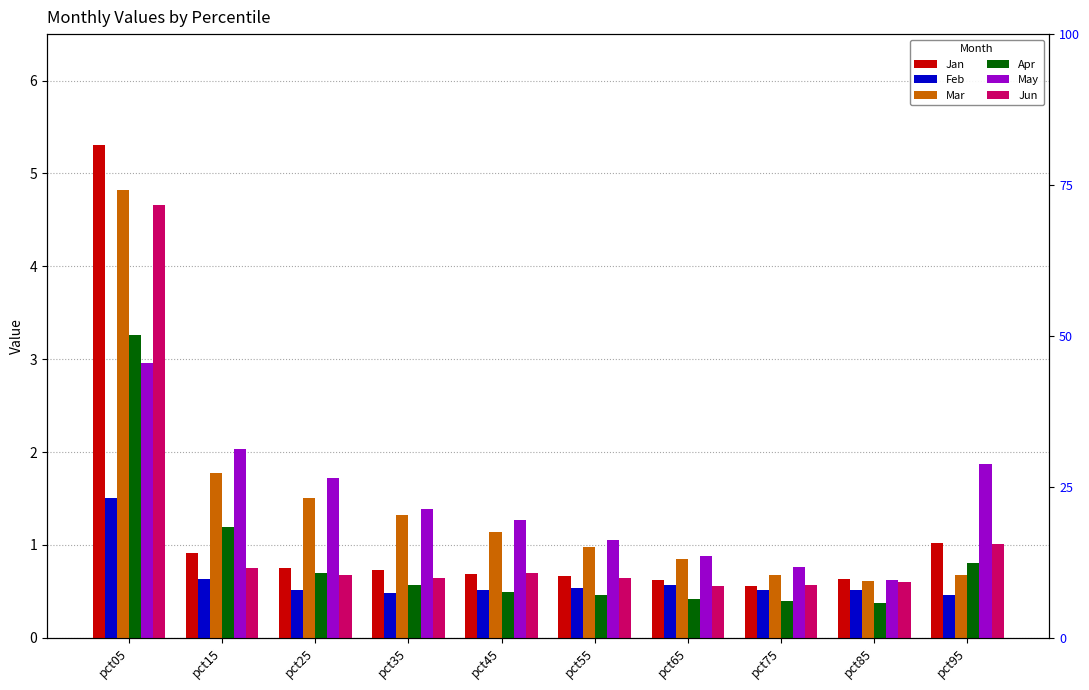

Which has a higher value, pct45 or pct65?

pct45